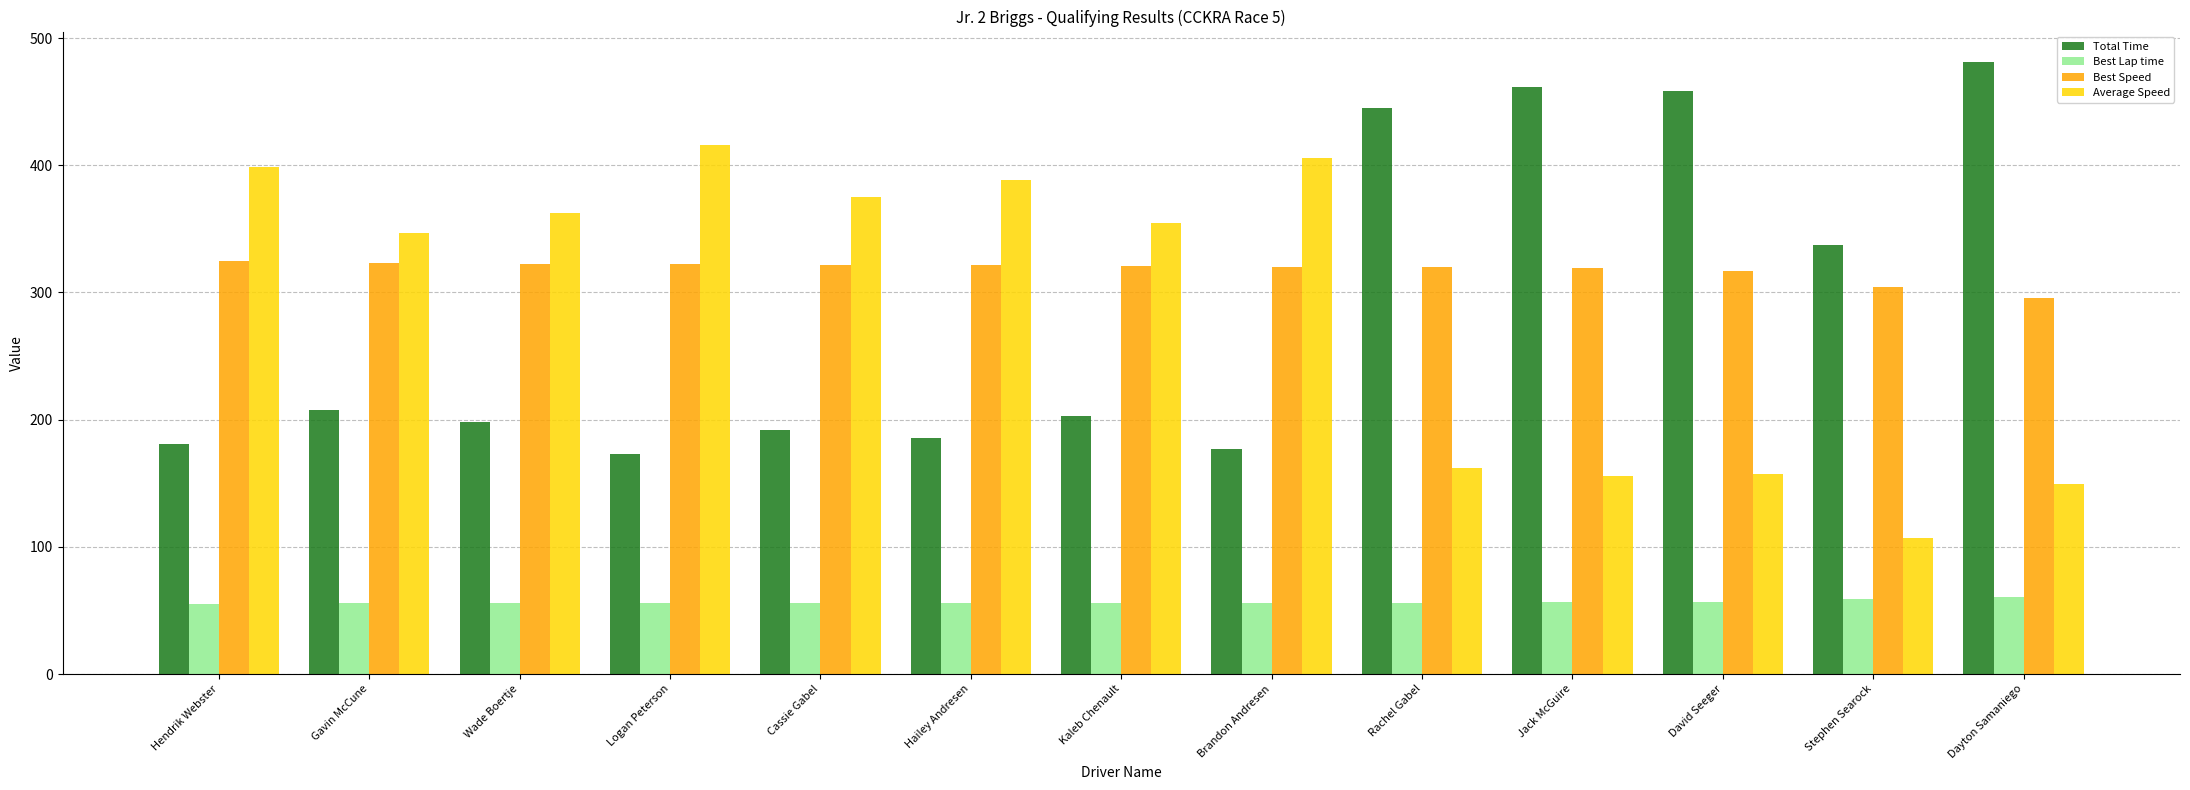

True or false: Average Speed has a value of 69.6 at Jack McGuire.

False